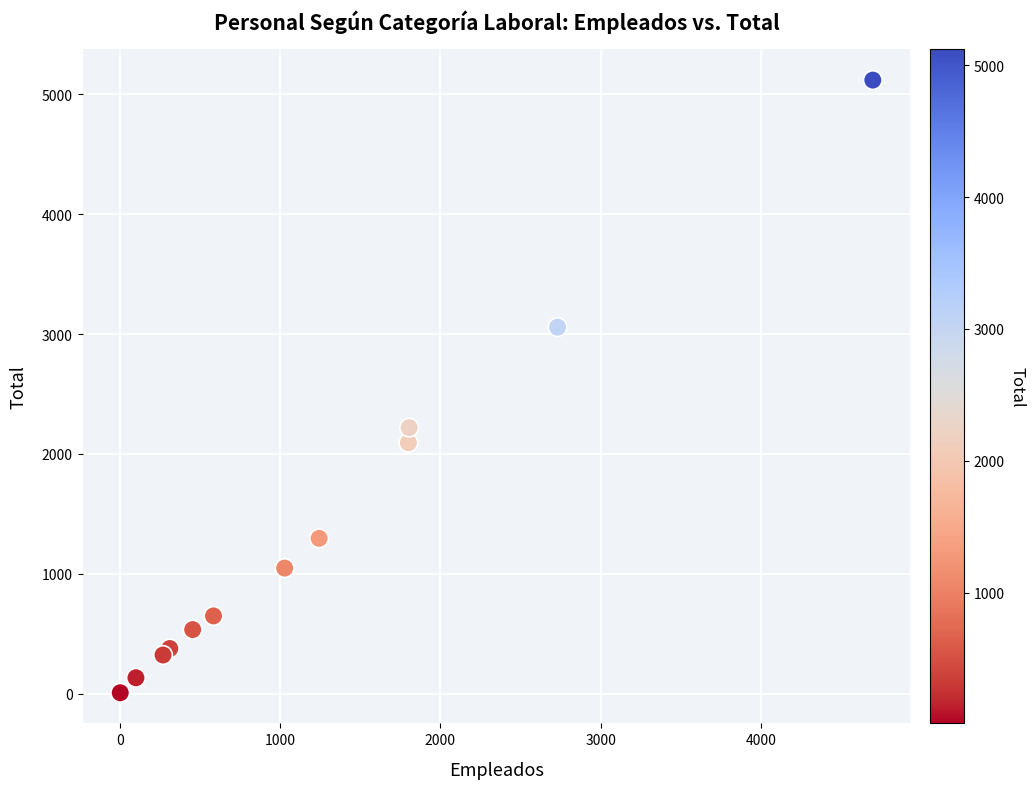

What Y value in the scatter plot is closest to 2563?

2220